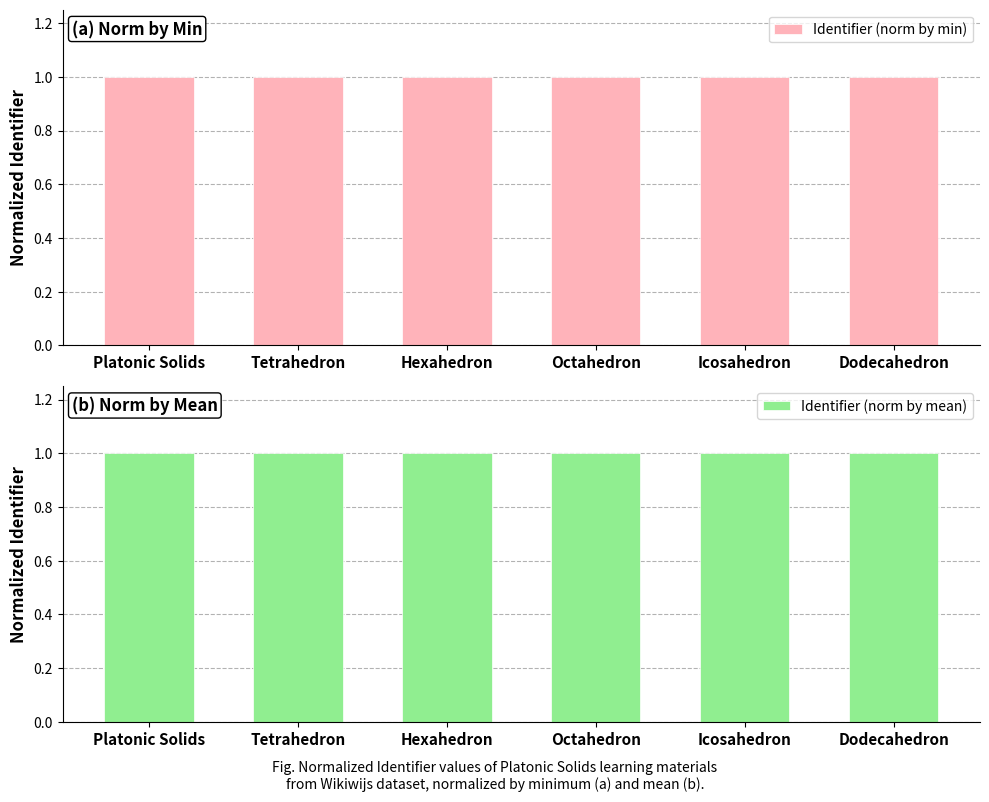

Are the bars grouped side by side (vs. stacked)?

Yes